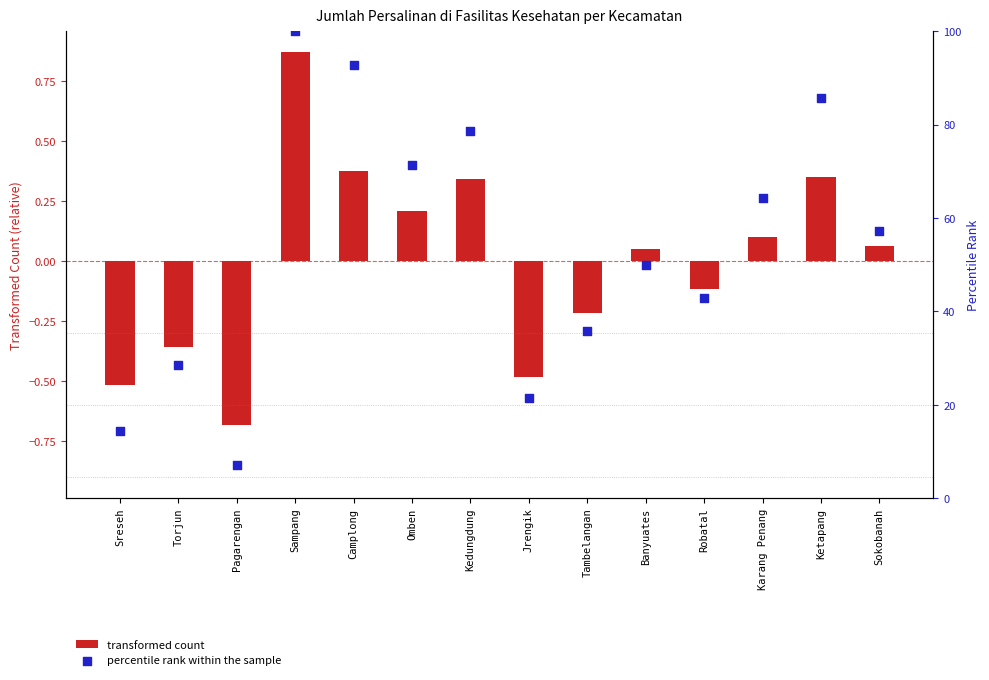

What is the total value across all series at Banyuates?

50.1